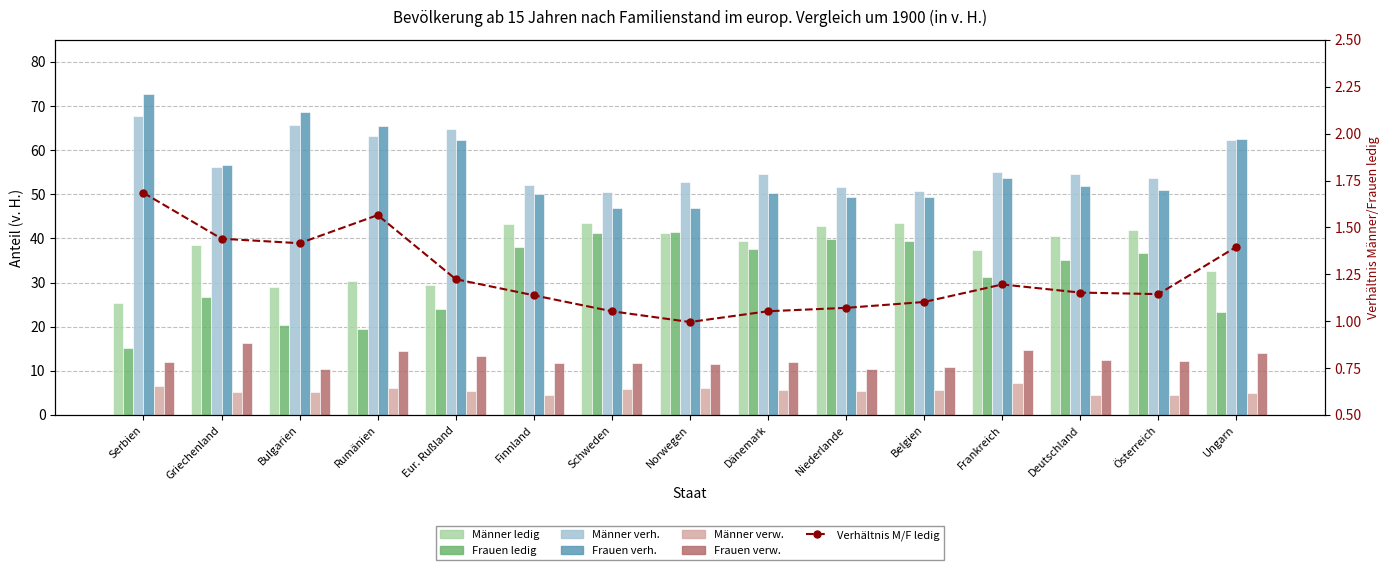

The value of Männer verh. at Serbien is 32.3. True or false?

False